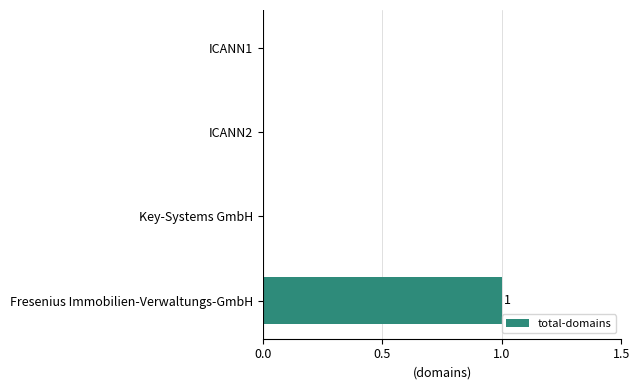

Reading top to bottom, transcribe all the data shown in this chart.

ICANN1=0	ICANN2=0	Key-Systems GmbH=0	Fresenius Immobilien-Verwaltungs-GmbH=1